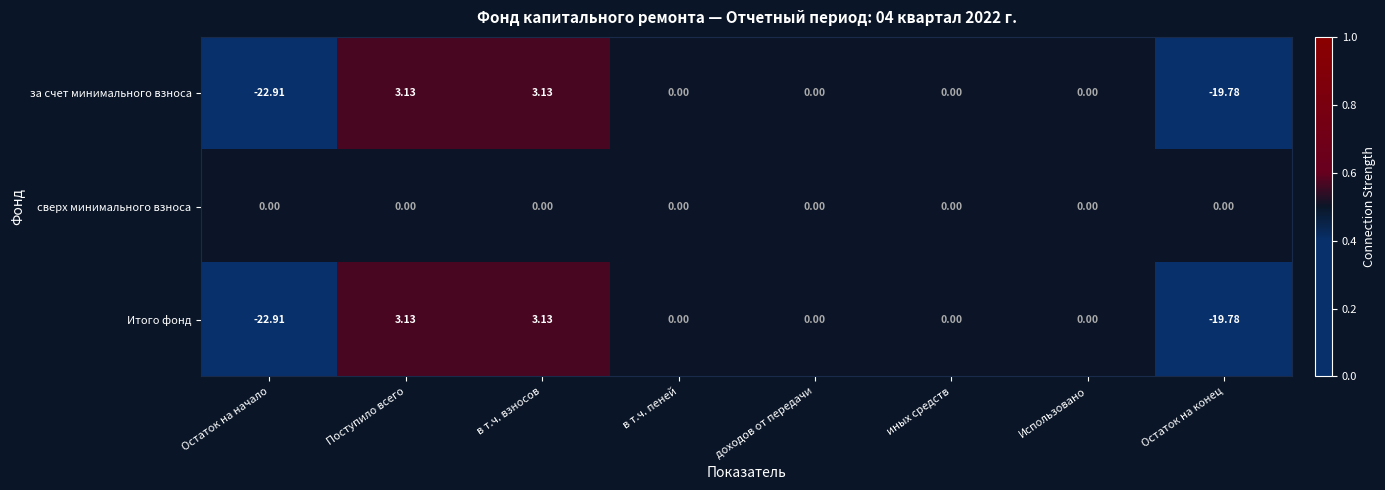

Which label corresponds to the smallest value in the chart?

Остаток на начало